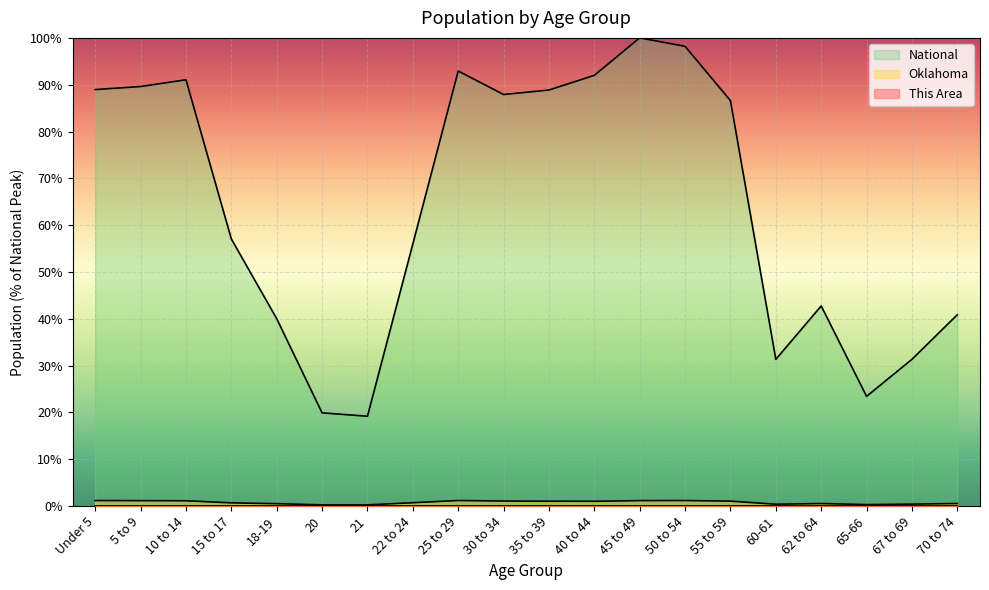

Count the number of categories in the chart.

20